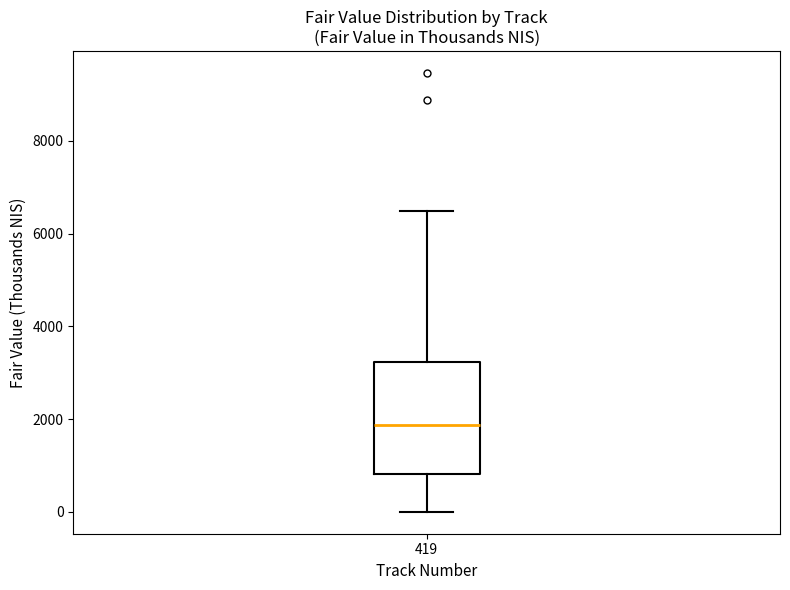

Read this box plot against the y-axis: the position of the median line, the range covered by the box, and the ends of both whiskers. The values are not printed on the chart, so give them approximately, as read against the axis.

median 1800, box 800 to 3200, whiskers 0 to 6400